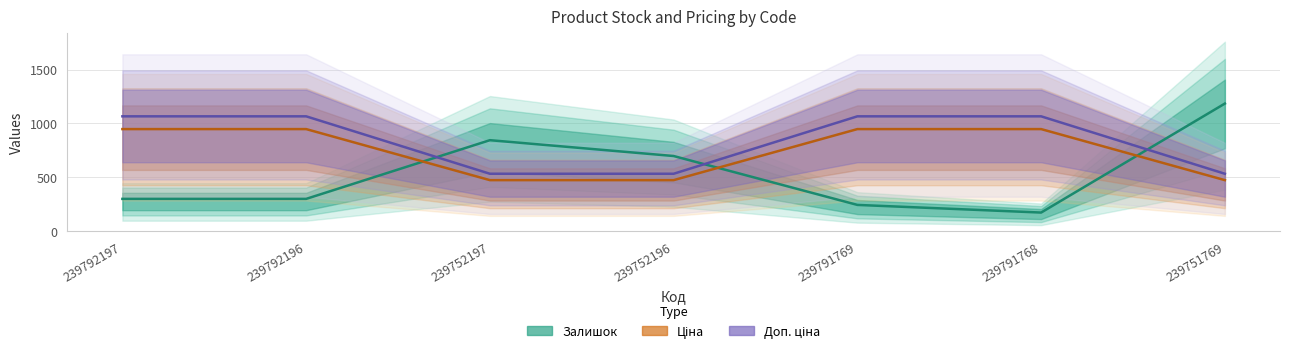

List the labels in order of Ціна value, smallest first.

239752197, 239752196, 239751769, 239792197, 239792196, 239791769, 239791768